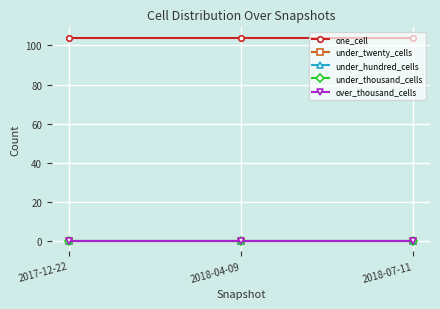

What position from the right is 2017-12-22?

3